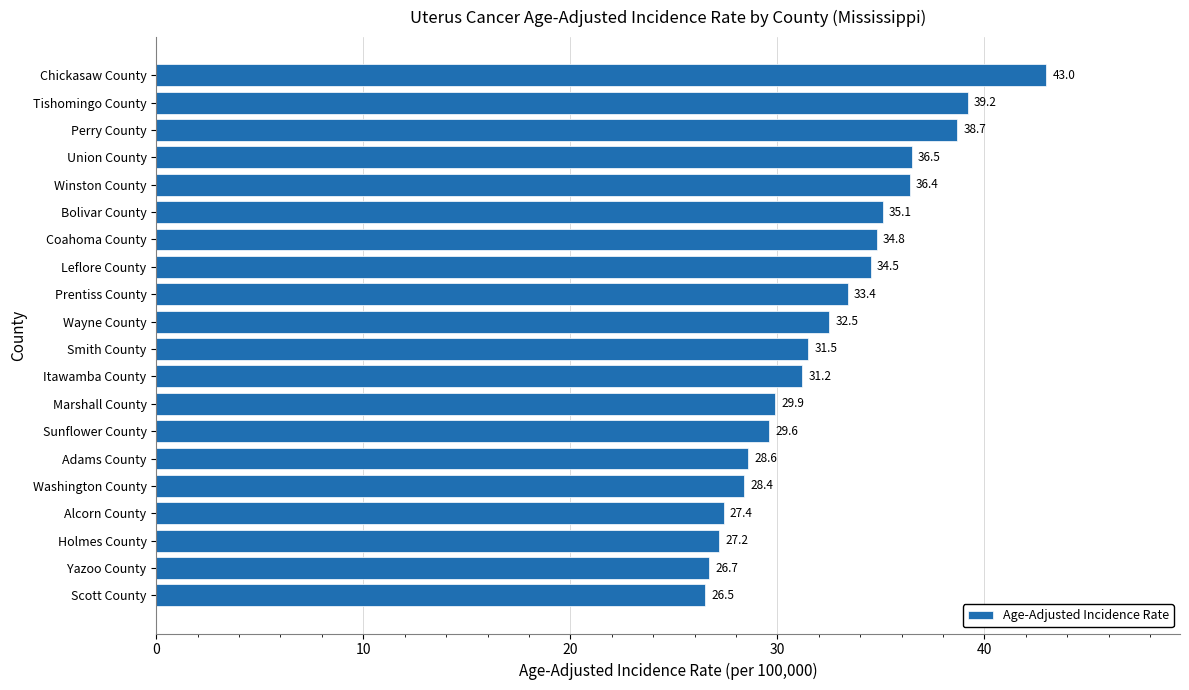

What is the average value?

32.6